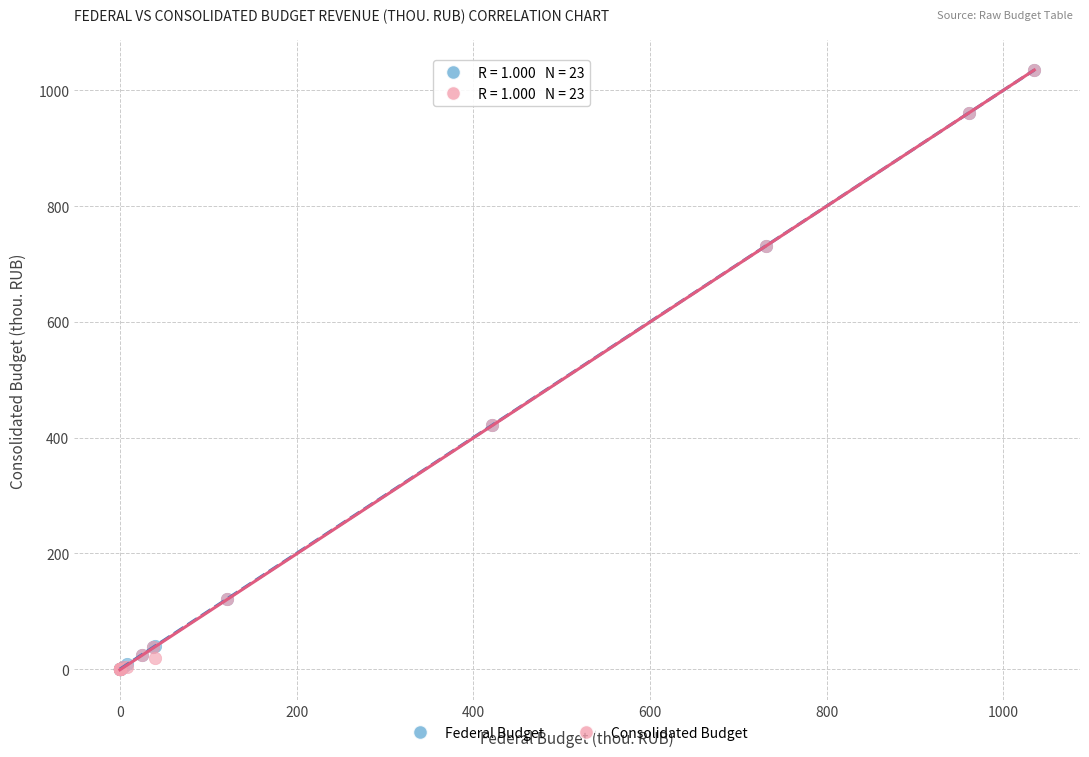

What are all the series names shown in the legend?

Federal Budget, Consolidated Budget